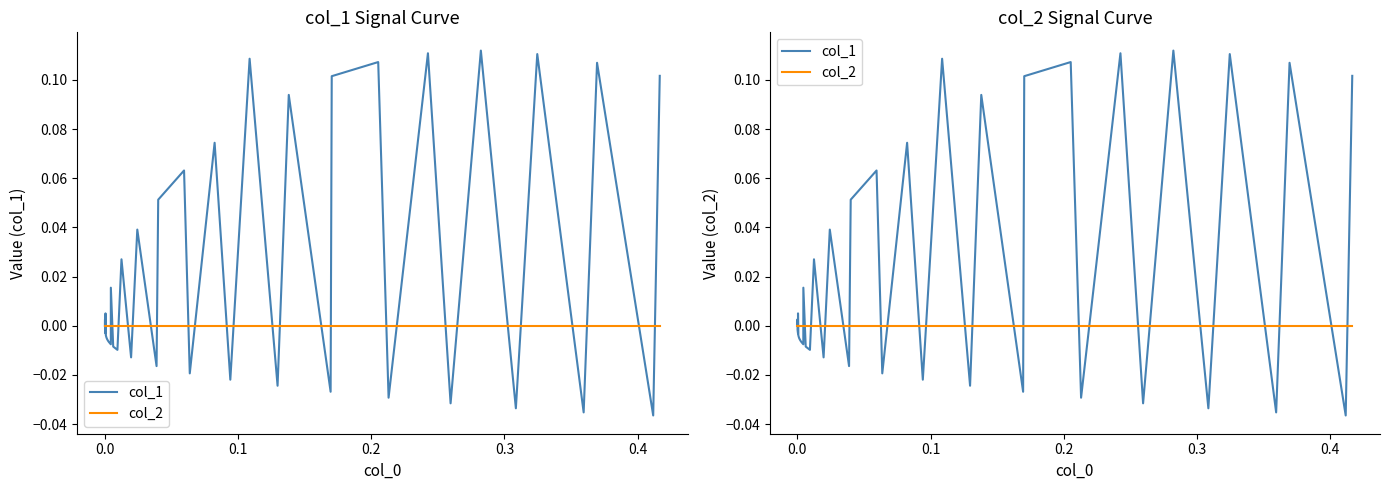

How many lines are shown in the chart?

2